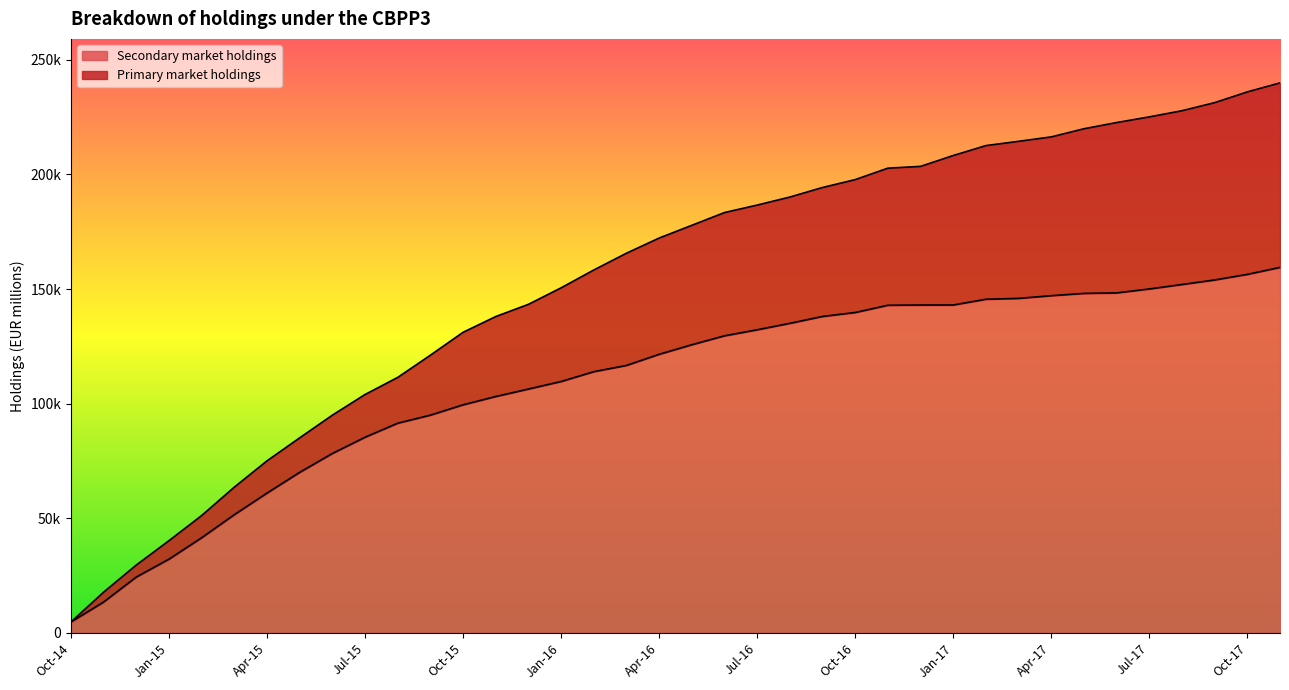

True or false: Primary market holdings has more than 1 interior local peaks.

False